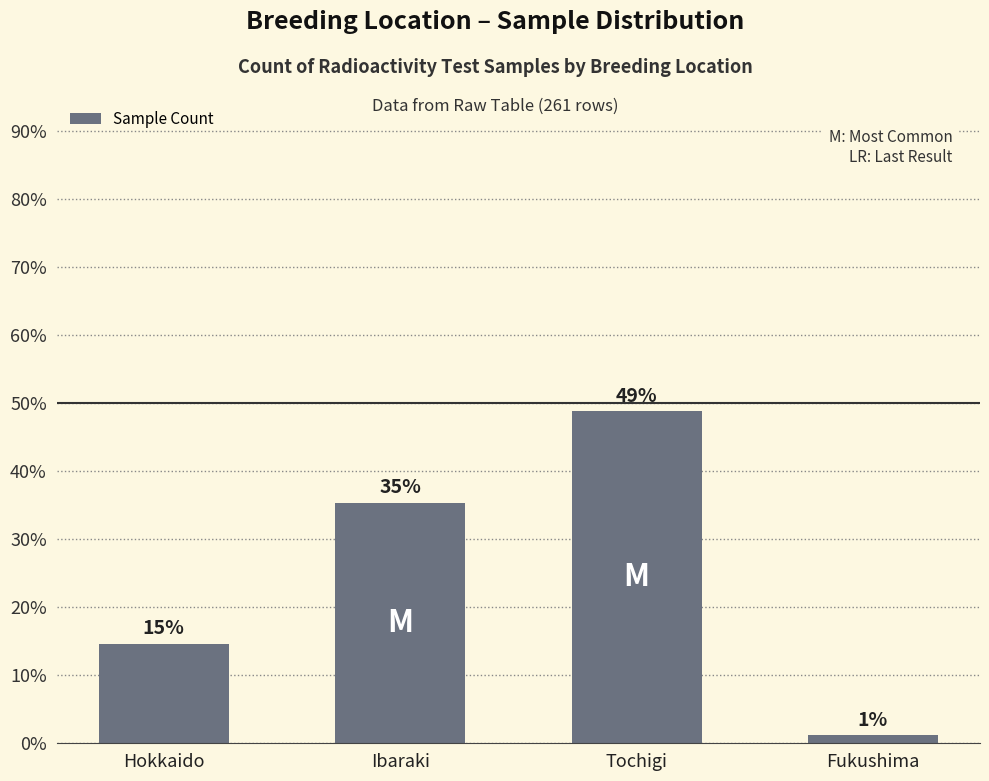

What is the maximum value shown in the chart?

48.8